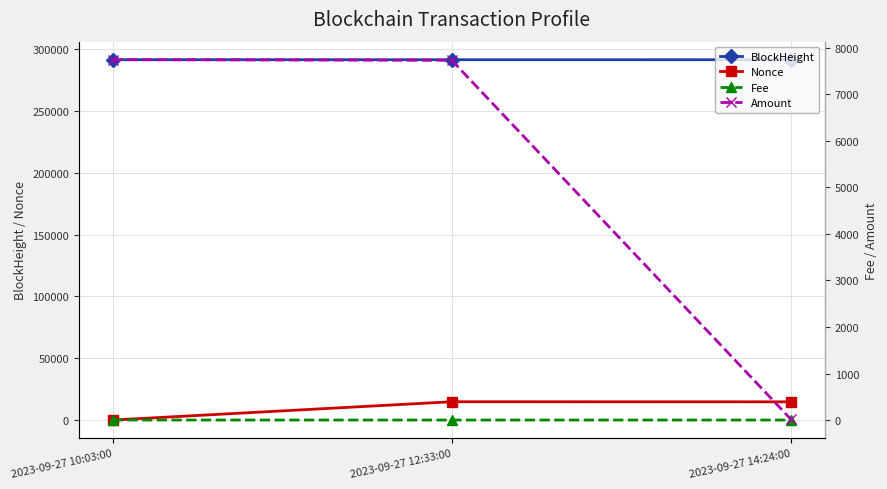

At which label is Amount closest to 3879?

2023-09-27 12:33:00